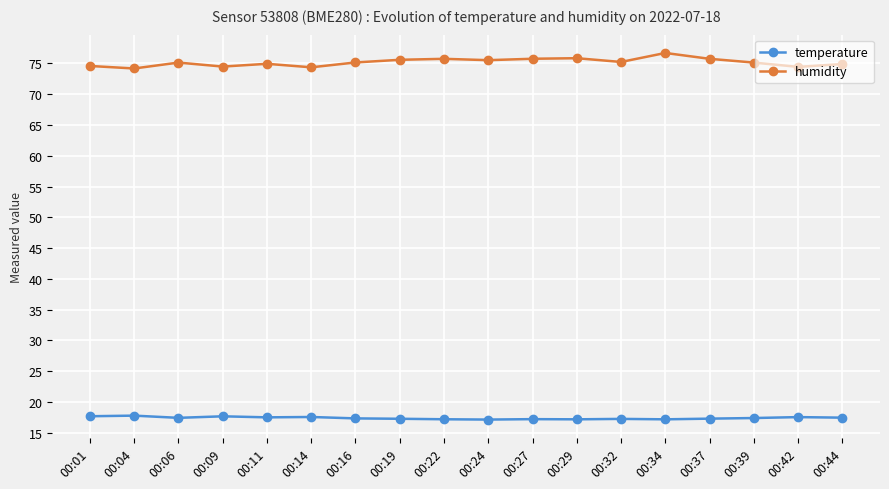

What is the average value of the temperature series?

17.4